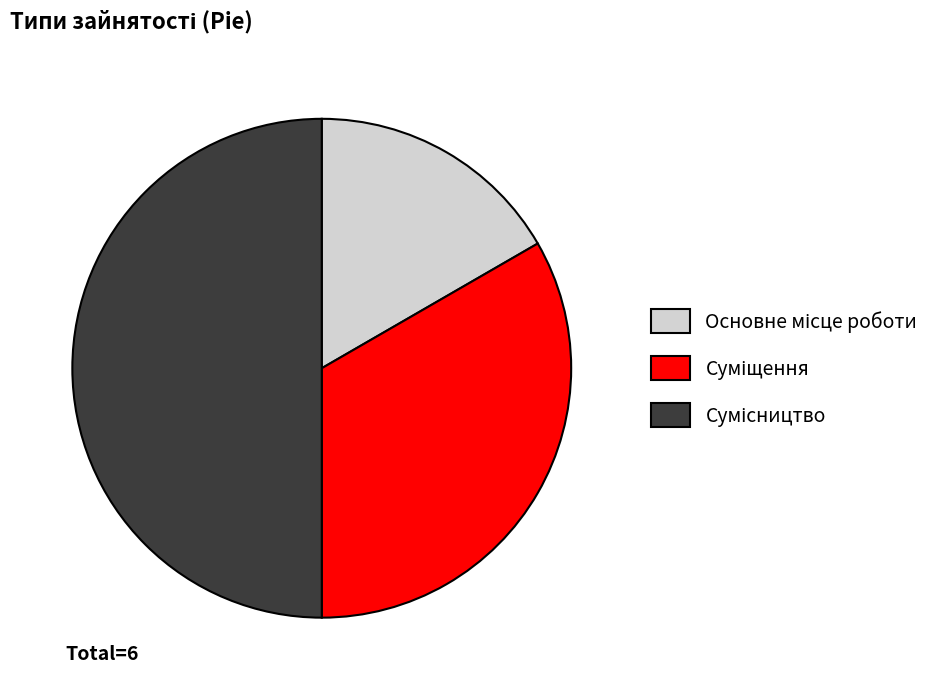

How many slices are in this pie chart?

3